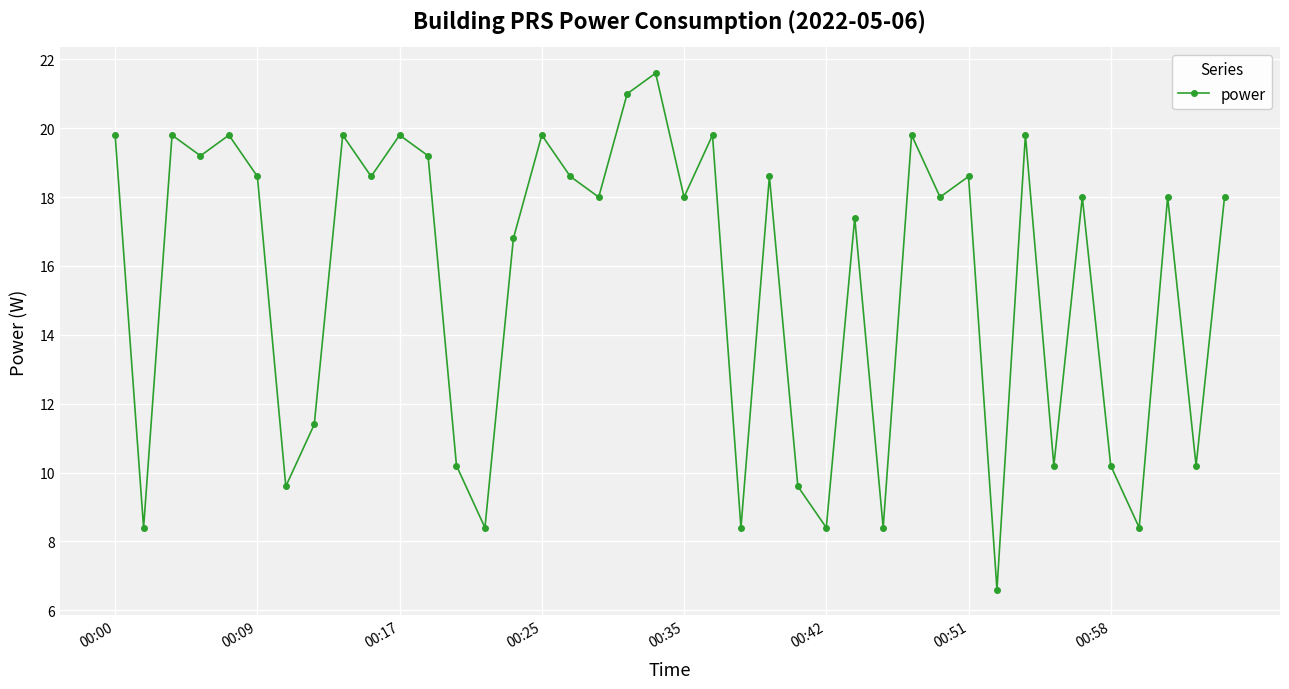

What is the value of the 19th point from the left?

21.0